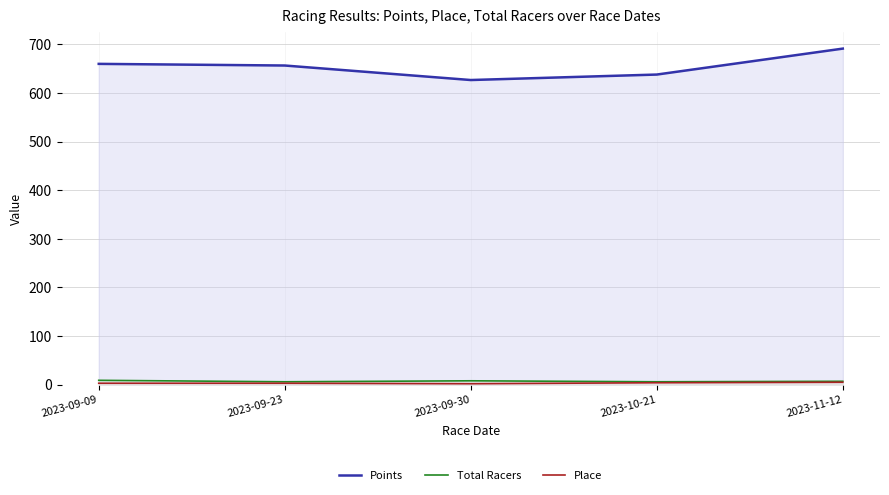

What position from the left is 2023-09-30?

3